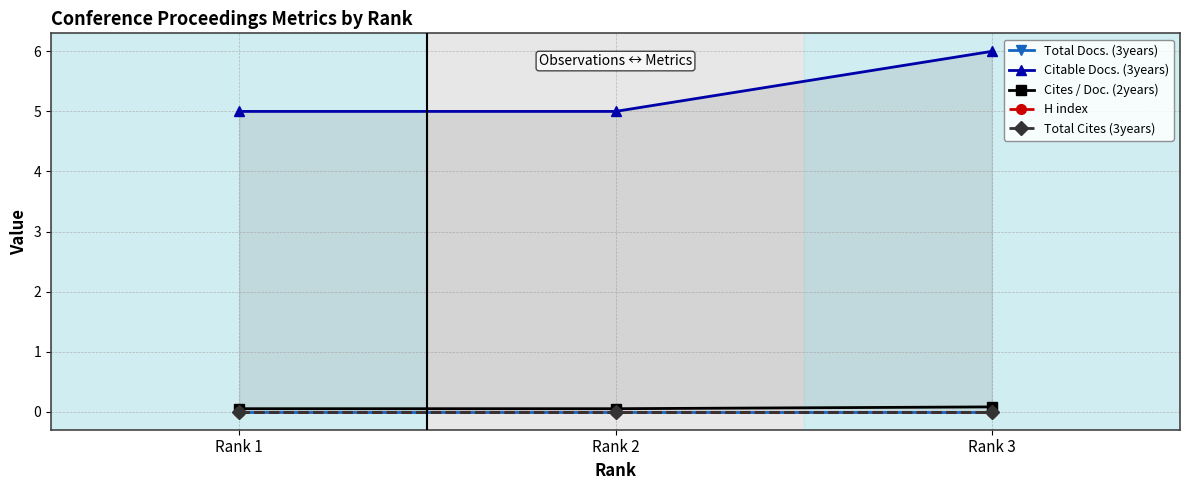

Does the chart display data point markers on the line(s)?

Yes